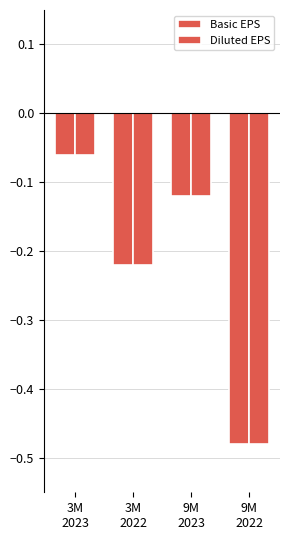

How many bars are there in each group?

2